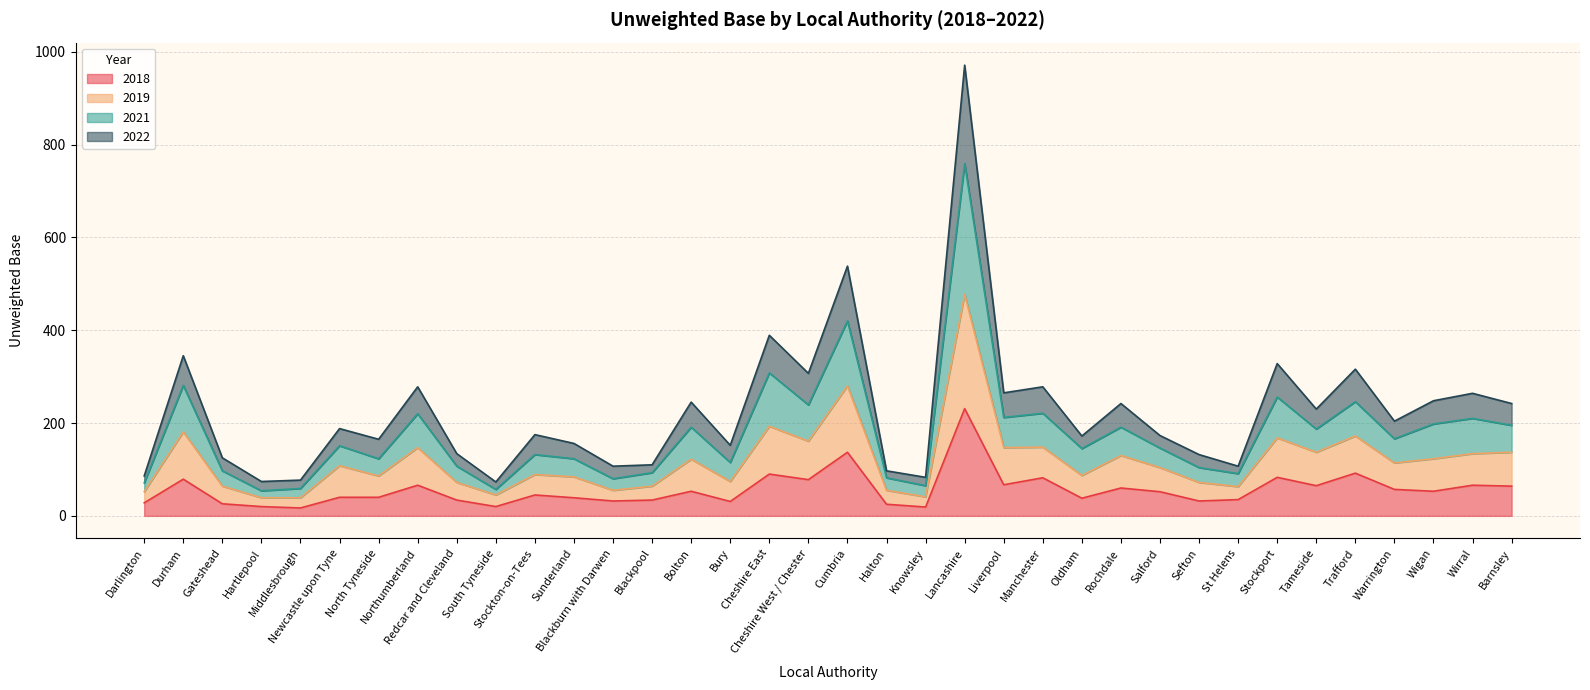

Reading right to left, transcribe all the data shown in this chart.

2018: 64	66	53	57	92	65	83	35	32	52	60	38	82	67	231	19	25	137	78	90	31	53	34	32	39	45	20	34	66	40	40	17	20	26	79	28
2019: 137	134	123	114	172	137	168	63	72	104	130	87	148	147	477	41	55	280	161	193	74	122	64	55	84	89	45	72	147	86	108	39	39	64	181	52
2021: 195	210	198	166	246	187	256	91	104	146	191	145	221	212	759	65	82	420	239	308	115	191	93	80	123	132	57	107	220	123	151	59	54	97	281	71
2022: 242	264	248	204	316	230	328	107	132	173	242	172	278	265	971	83	97	538	307	389	152	245	110	107	156	175	73	134	278	165	188	77	74	125	345	86